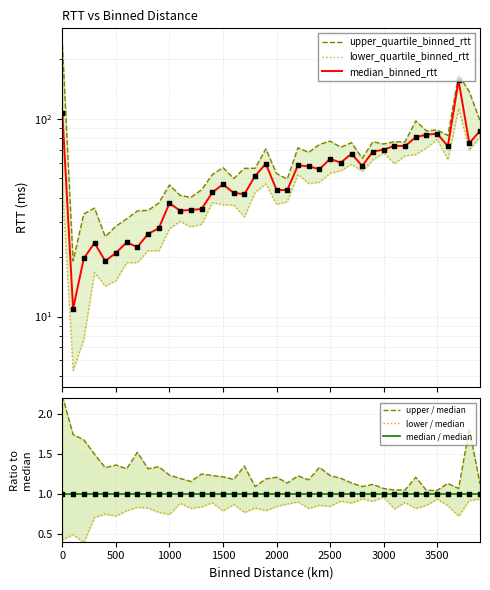

Which series contains the highest Y value?

upper_quartile_binned_rtt